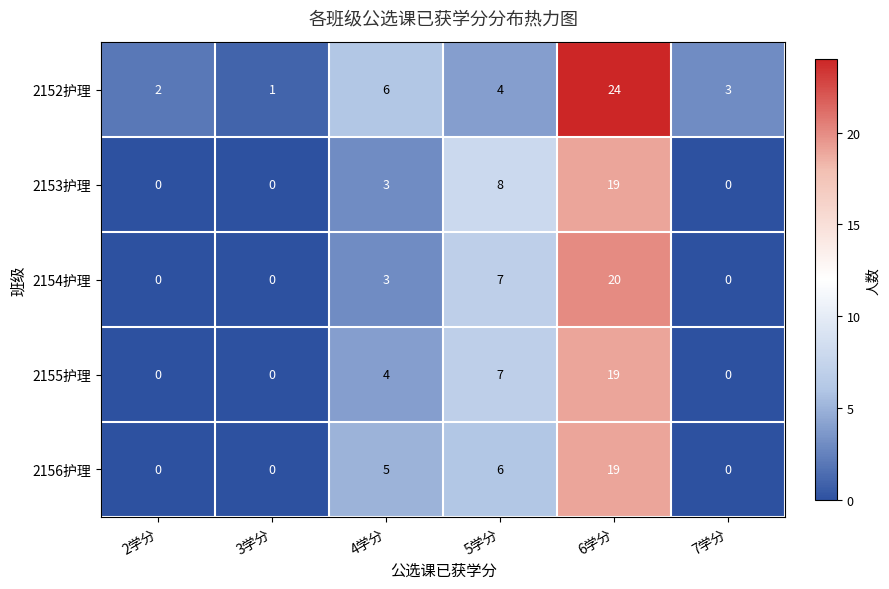

The 2154护理 series shows 12 at 7学分. True or false?

False